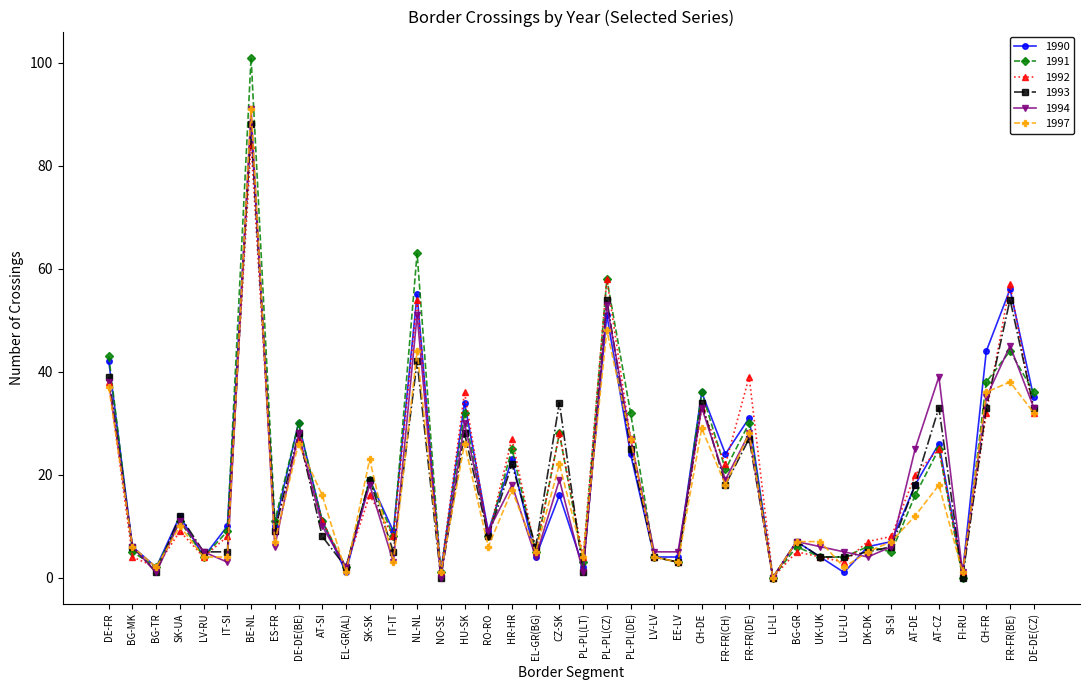

What is the value of the 1993 point at the 17th from the left?

8